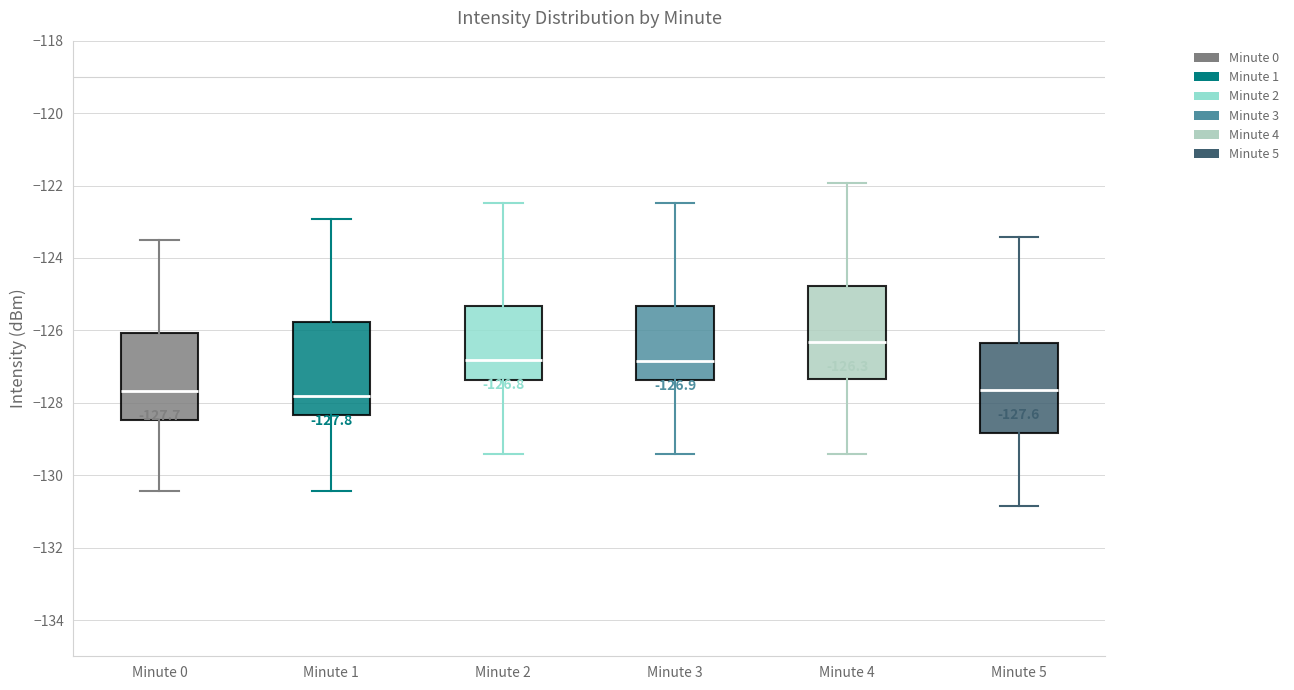

Which box has the highest median line?

Minute 4